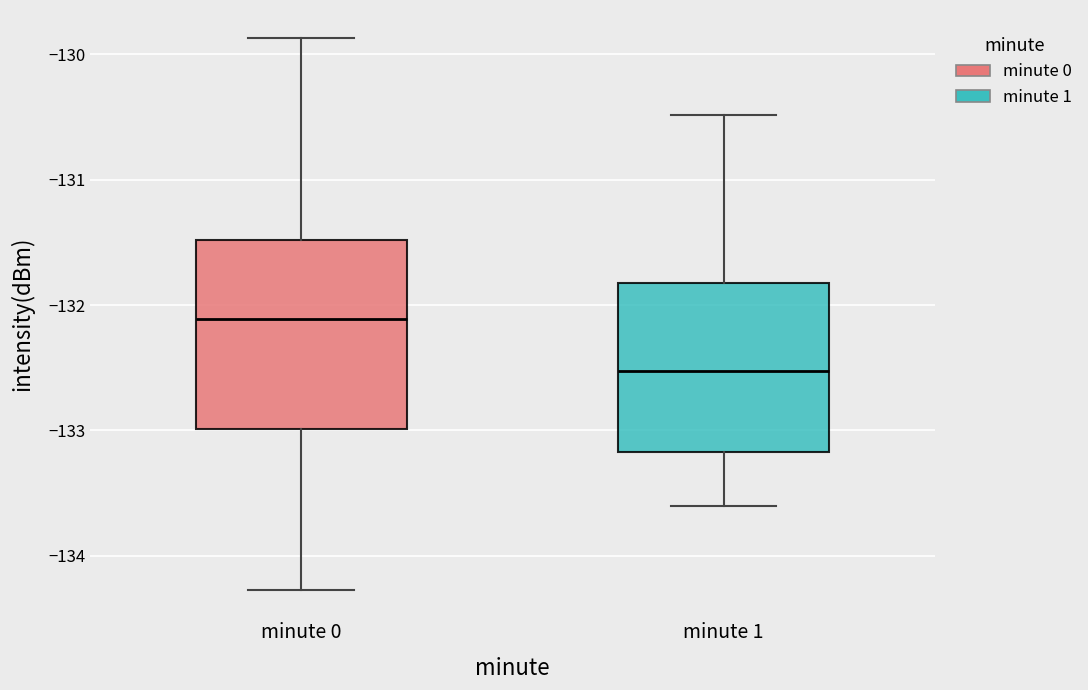

Reading left to right, read every box against the y-axis: the position of its median line, the range the box covers, and the ends of its whiskers. The values are not printed on the chart, so give them approximately, as read against the axis.

minute 0: median -132.1, box -133.0 to -131.5, whiskers -134.3 to -129.9
minute 1: median -132.5, box -133.2 to -131.8, whiskers -133.6 to -130.5